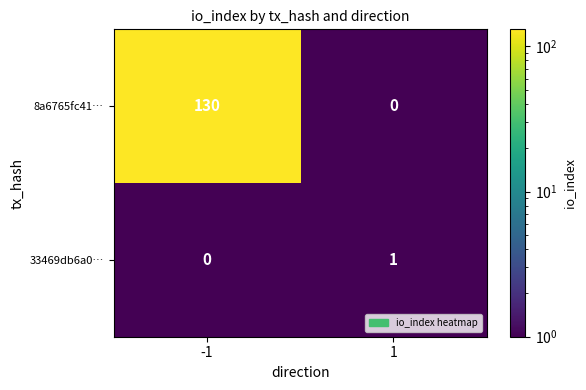

What is the smallest value displayed?

0